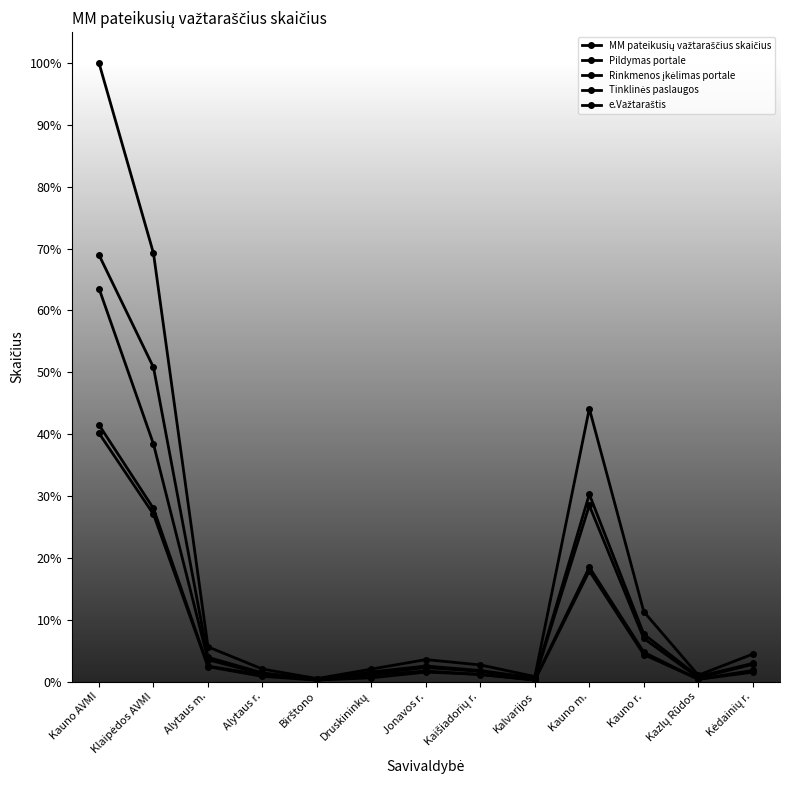

True or false: MM pateikusių važtaraščius skaičius and e.Važtaraštis cross at least once.

False